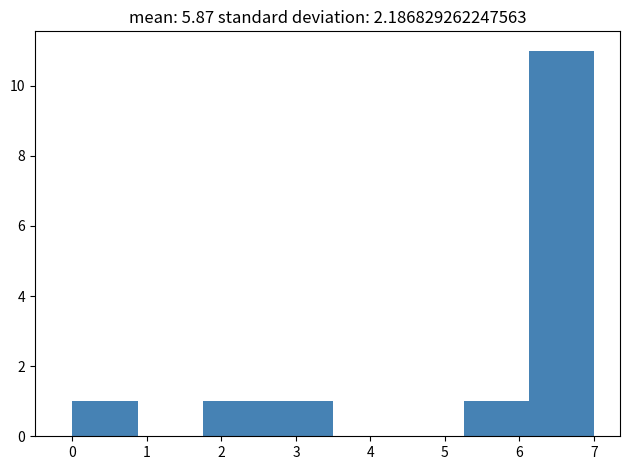

Reading left to right, list every bar in this chart as the range it spans on the x-axis followed by its height. Neither the bar edges nor the heights are printed on the chart, so give them approximately, as read against the axes.

0.0 to 0.9: 1
0.9 to 1.8: 0
1.8 to 2.6: 1
2.6 to 3.5: 1
3.5 to 4.4: 0
4.4 to 5.3: 0
5.3 to 6.1: 1
6.1 to 7.0: 11